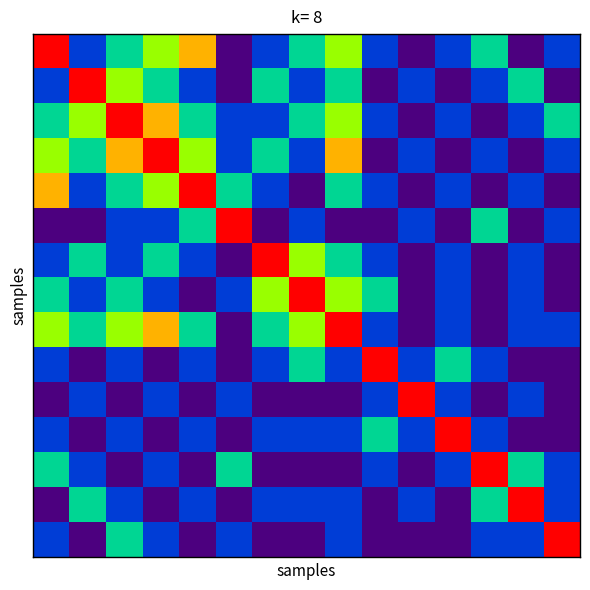

What is the maximum value shown in the chart?

6